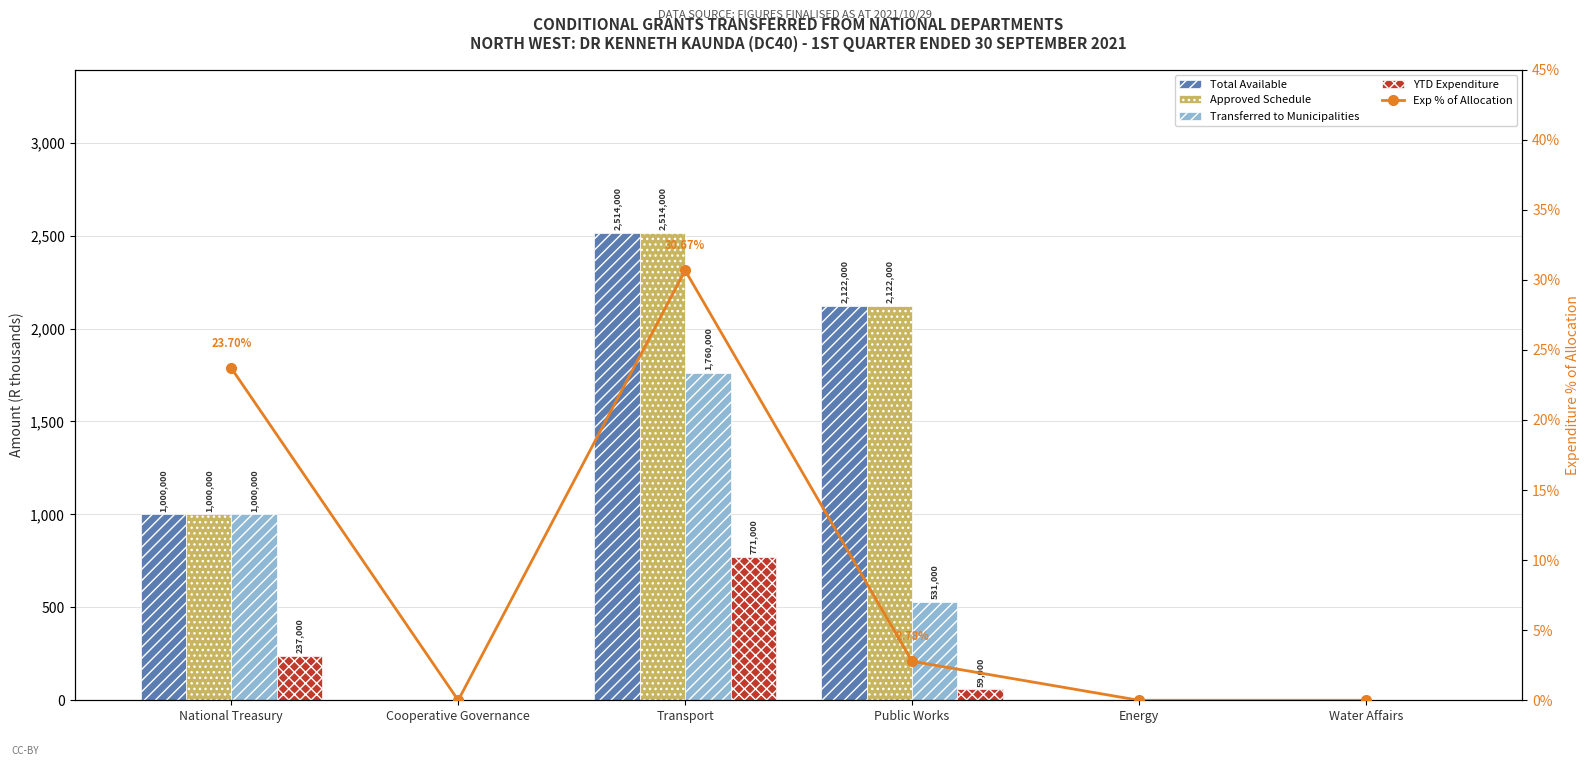

Reading left to right, what are all the values shown in this chart?

Total Available: National Treasury=1000000.0	Cooperative Governance=0.0	Transport=2514000.0	Public Works=2122000.0	Energy=0.0	Water Affairs=0.0
Approved Schedule: National Treasury=1000000.0	Cooperative Governance=0.0	Transport=2514000.0	Public Works=2122000.0	Energy=0.0	Water Affairs=0.0
Transferred to Municipalities: National Treasury=1000000.0	Cooperative Governance=0.0	Transport=1760000.0	Public Works=531000.0	Energy=0.0	Water Affairs=0.0
YTD Expenditure: National Treasury=237000.0	Cooperative Governance=0.0	Transport=771000.0	Public Works=59000.0	Energy=0.0	Water Affairs=0.0
Exp % of Allocation: National Treasury=23.7	Cooperative Governance=0.0	Transport=30.7	Public Works=2.8	Energy=0.0	Water Affairs=0.0